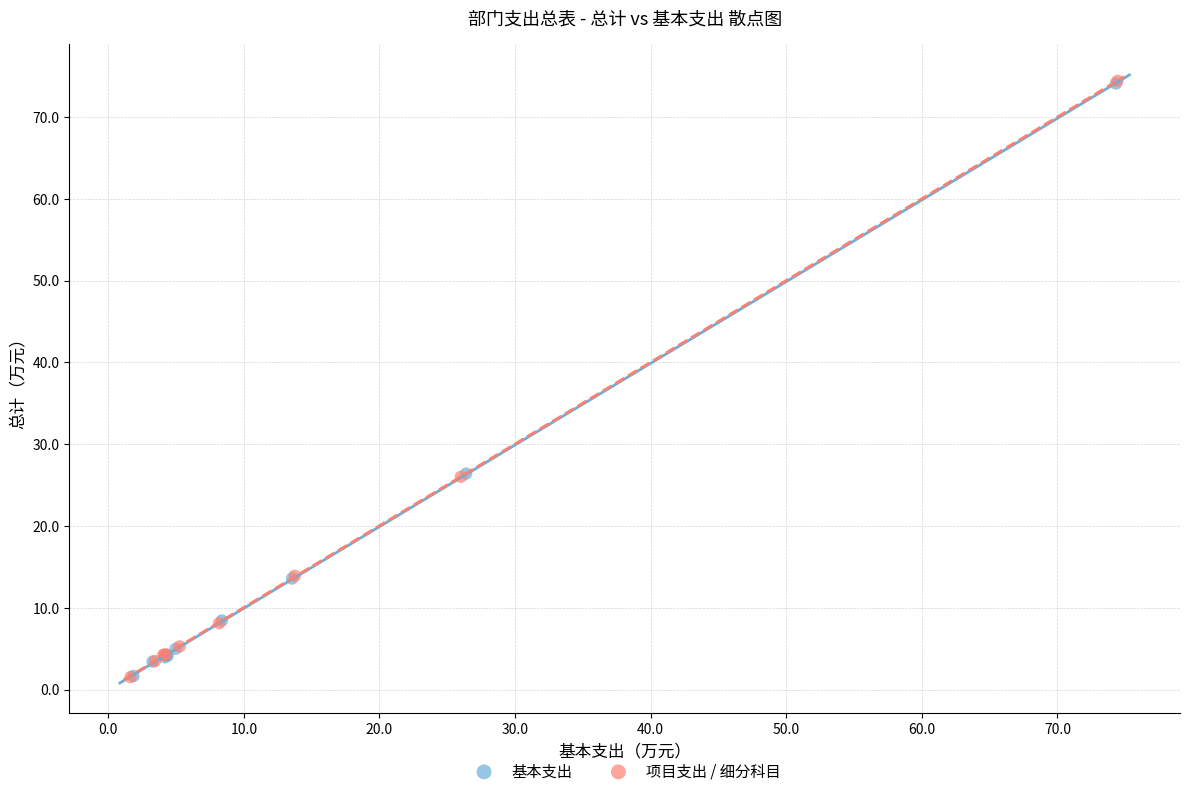

Which series has the largest Y range (max minus min)?

项目支出 / 细分科目